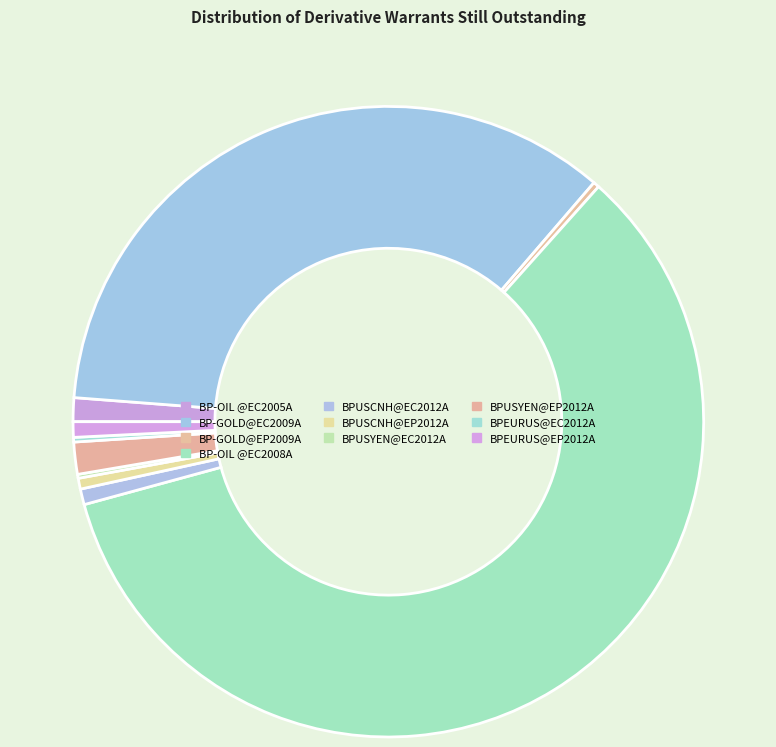

To the nearest percent, what portion does BP-GOLD@EC2009A represent?

35%